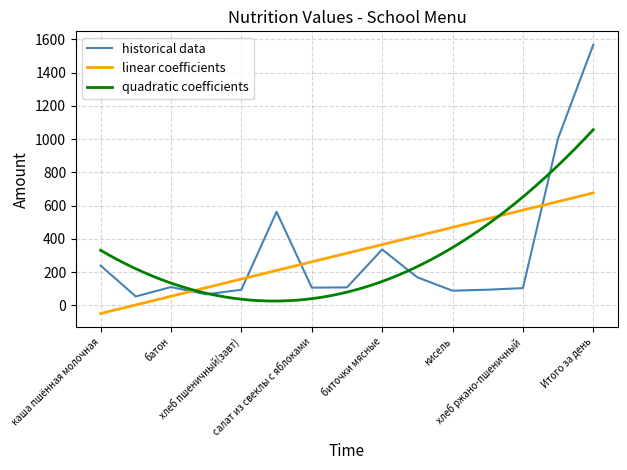

What is the minimum value for historical data?

53.4